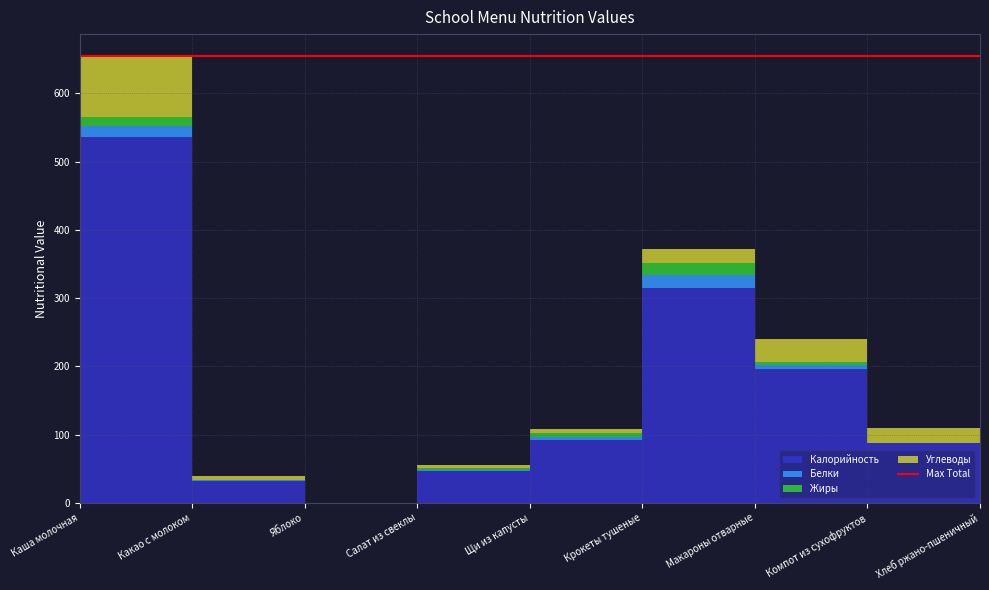

Reading left to right, extract all data points from this chart.

Калорийность: Каша молочная=536.0	Какао с молоком=32.0	Яблоко=0.0	Салат из свеклы=47.0	Щи из капусты=92.0	Крокеты тушеные=315.0	Макароны отварные=196.8	Компот из сухофруктов=88.0	Хлеб ржано-пшеничный=97.8
Белки: Каша молочная=16.0	Какао с молоком=1.0	Яблоко=0.0	Салат из свеклы=1.0	Щи из капусты=5.0	Крокеты тушеные=19.0	Макароны отварные=5.3	Компот из сухофруктов=0.2	Хлеб ржано-пшеничный=3.3
Жиры: Каша молочная=14.0	Какао с молоком=0.0	Яблоко=0.0	Салат из свеклы=3.0	Щи из капусты=6.0	Крокеты тушеные=17.0	Макароны отварные=4.9	Компот из сухофруктов=0.0	Хлеб ржано-пшеничный=0.6
Углеводы: Каша молочная=88.0	Какао с молоком=7.0	Яблоко=0.0	Салат из свеклы=4.6	Щи из капусты=6.0	Крокеты тушеные=21.0	Макароны отварные=32.8	Компот из сухофруктов=22.0	Хлеб ржано-пшеничный=19.8